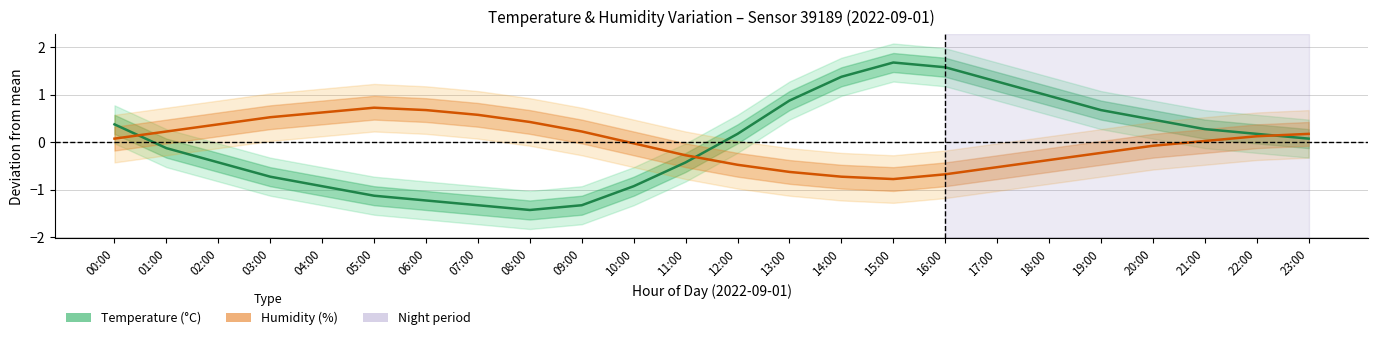

The Humidity series shows -0.5 at 17:00. True or false?

True